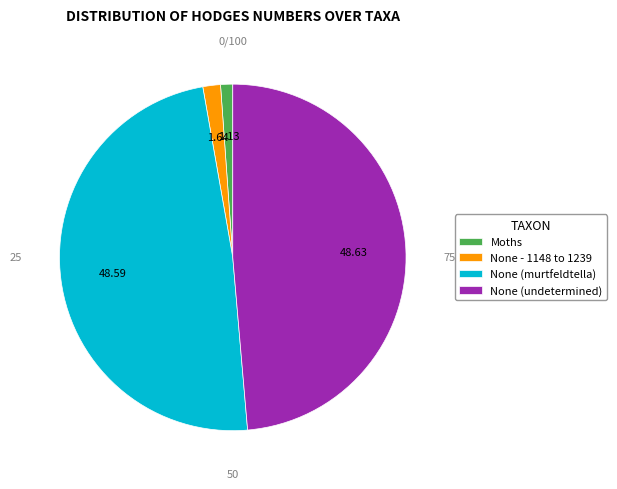

Is the sum of None (murtfeldtella) and None - 1148 to 1239 greater than half?

Yes